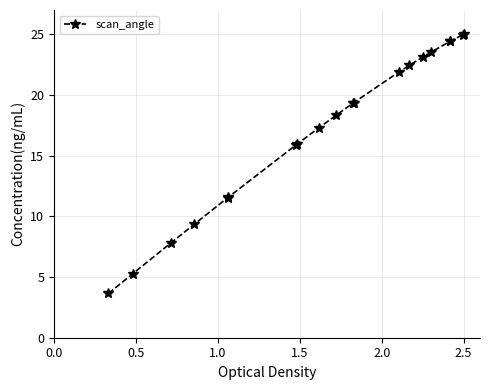

What is the sum of all values?

345.2